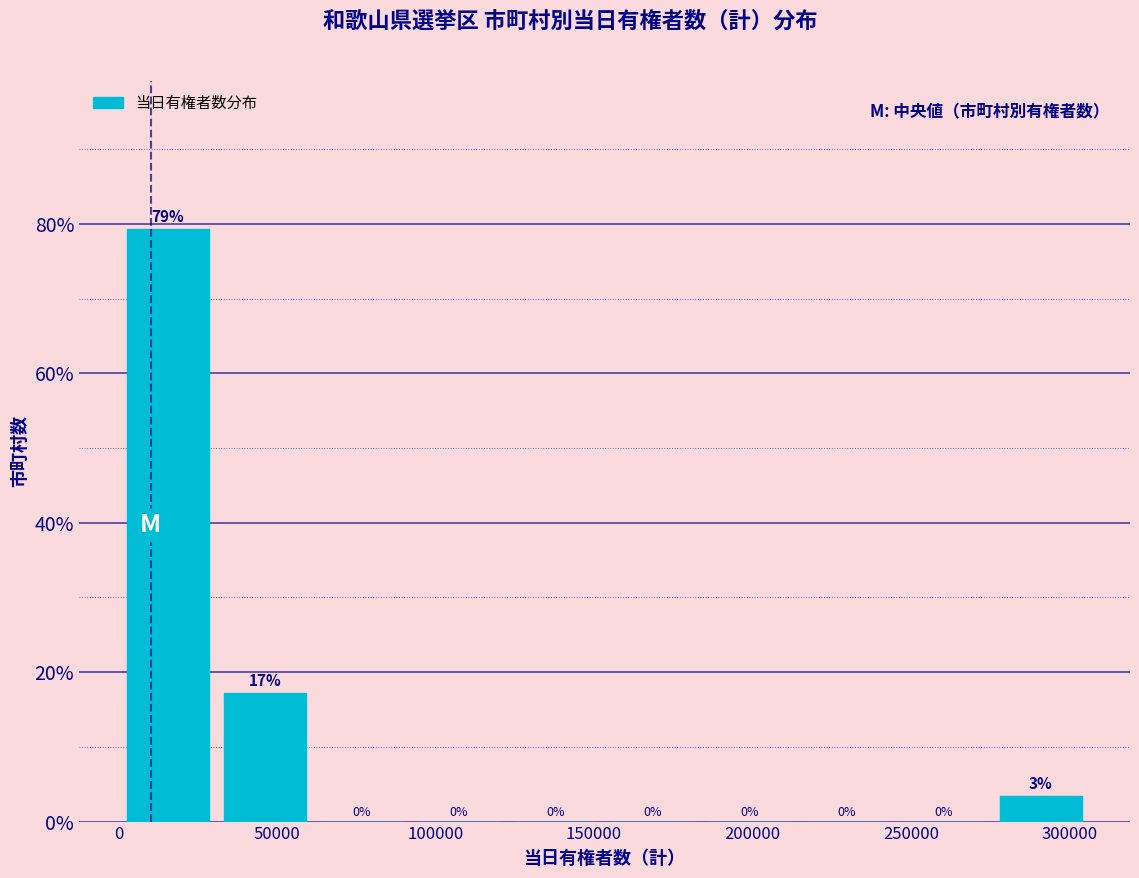

Over which range of the x-axis is the bar tallest?

0 to 30000